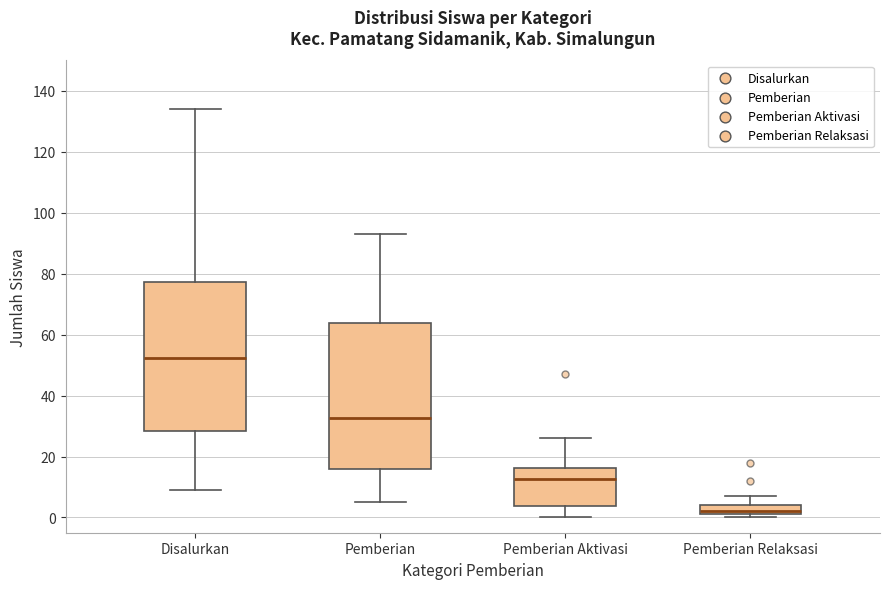

Reading left to right, read every box against the y-axis: the position of its median line, the range the box covers, and the ends of its whiskers. The values are not printed on the chart, so give them approximately, as read against the axis.

Disalurkan: median 52, box 28 to 78, whiskers 10 to 134
Pemberian: median 32, box 16 to 64, whiskers 6 to 94
Pemberian Aktivasi: median 12, box 4 to 16, whiskers 0 to 26
Pemberian Relaksasi: median 2 (just above the box's lower edge), box 2 to 4, whiskers 0 to 8